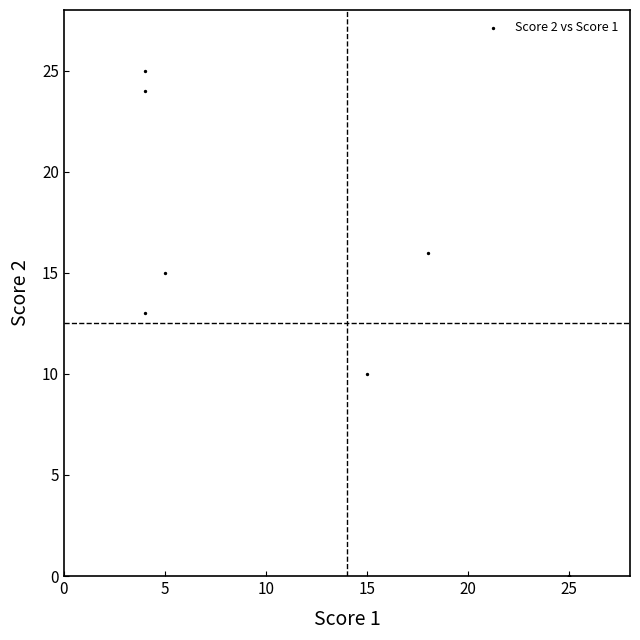

What Y value in the scatter plot is closest to 12?

13